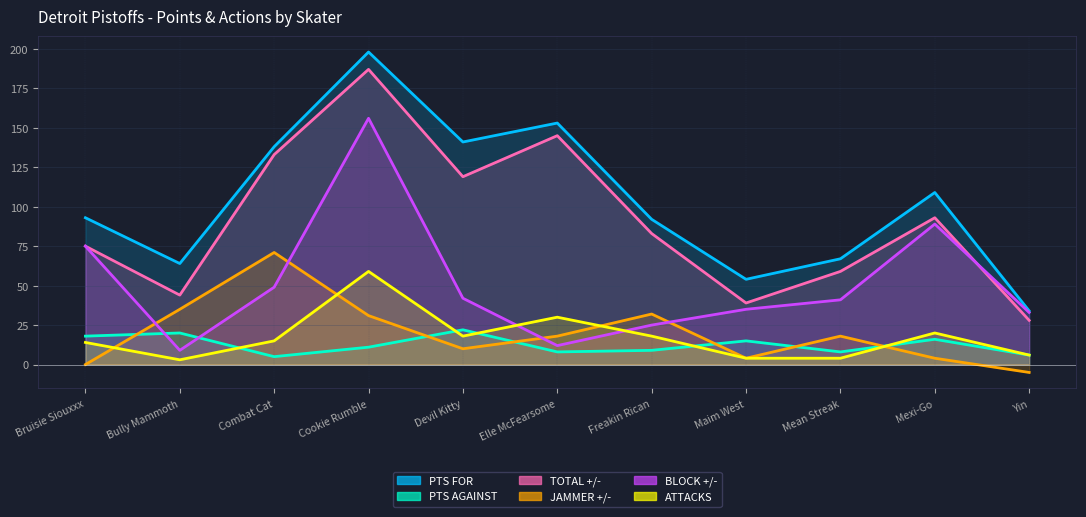

At how many categories does at least one series exceed 65?

8